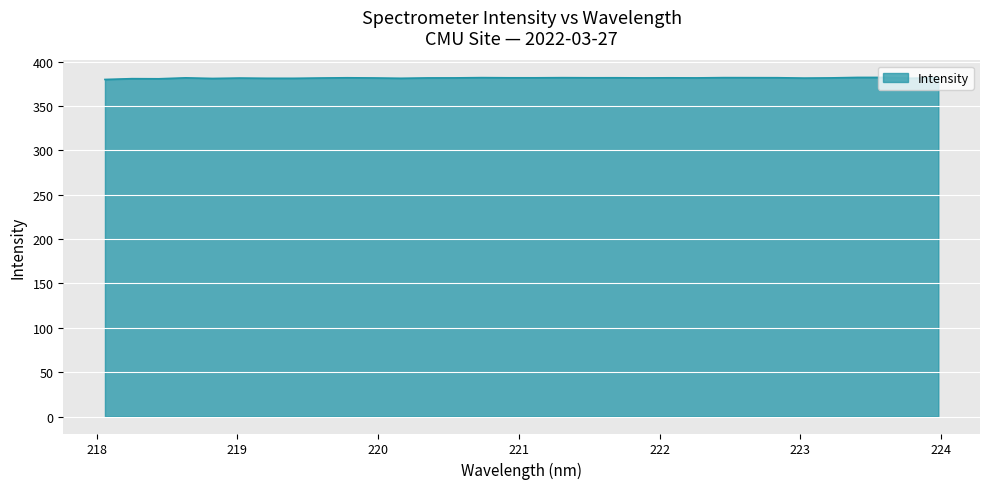

What is the smallest value displayed?

379.9